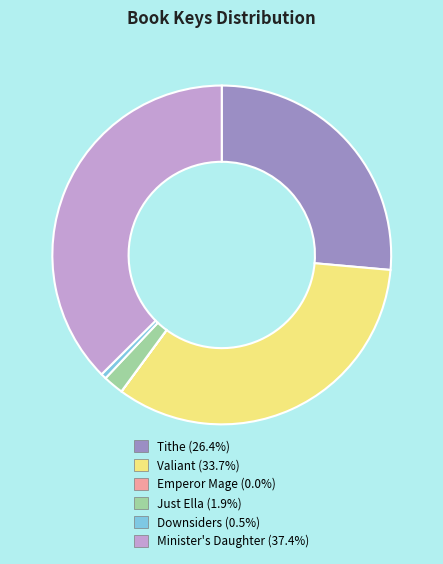

Is it true that Downsiders is 1% of the pie?

True